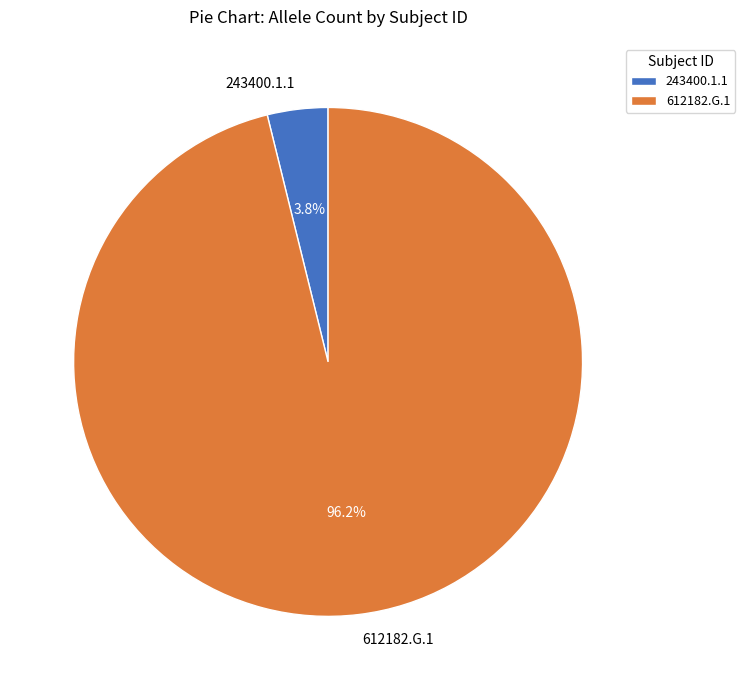

To the nearest percent, what is the difference between the 243400.1.1 and 612182.G.1 slice percentages?

92%